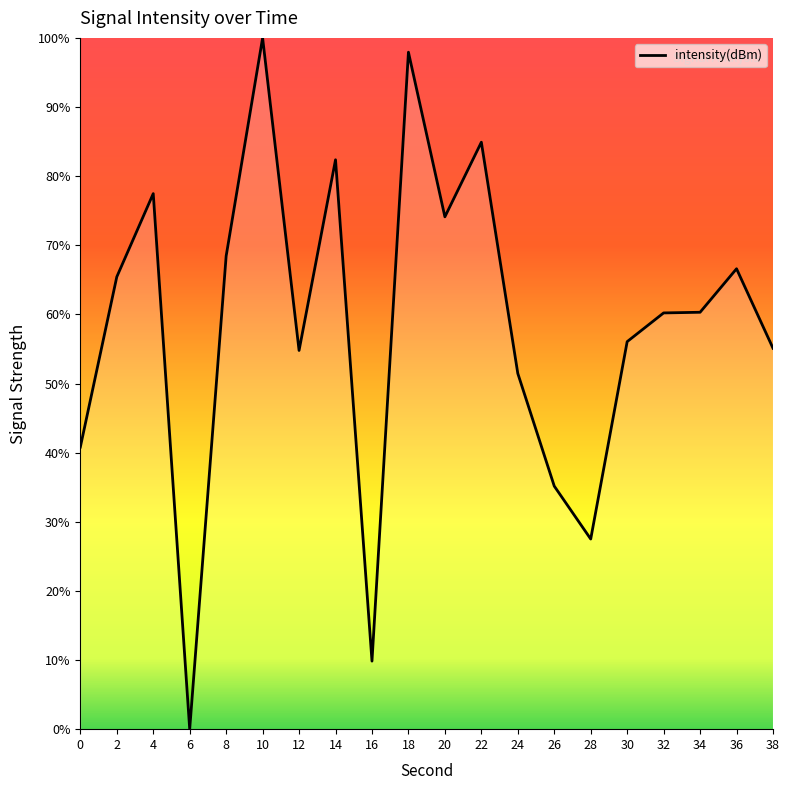

Which has a higher value, 34 or 2?

2